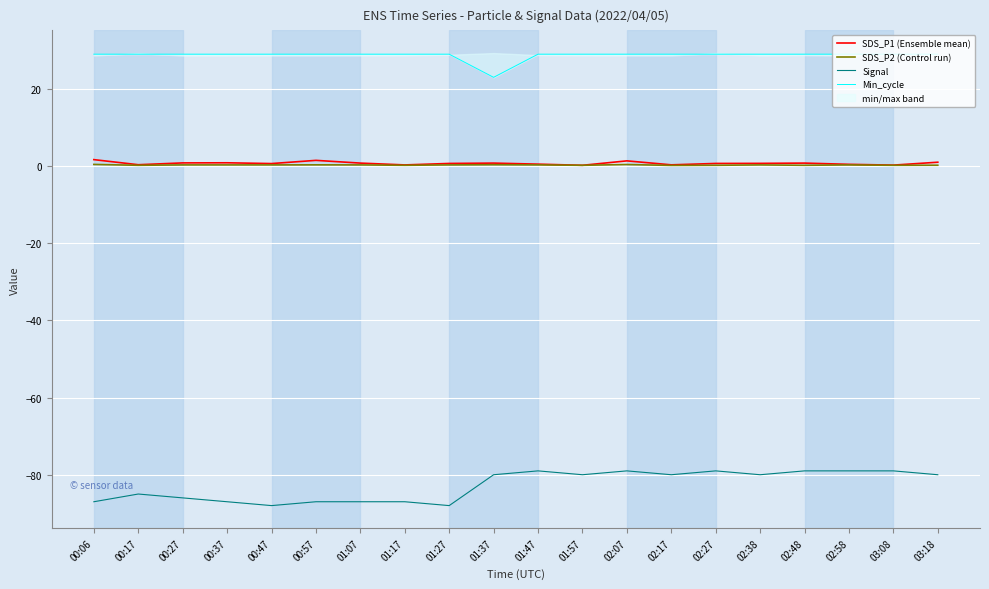

What is the label of the 11th point from the right?

01:37